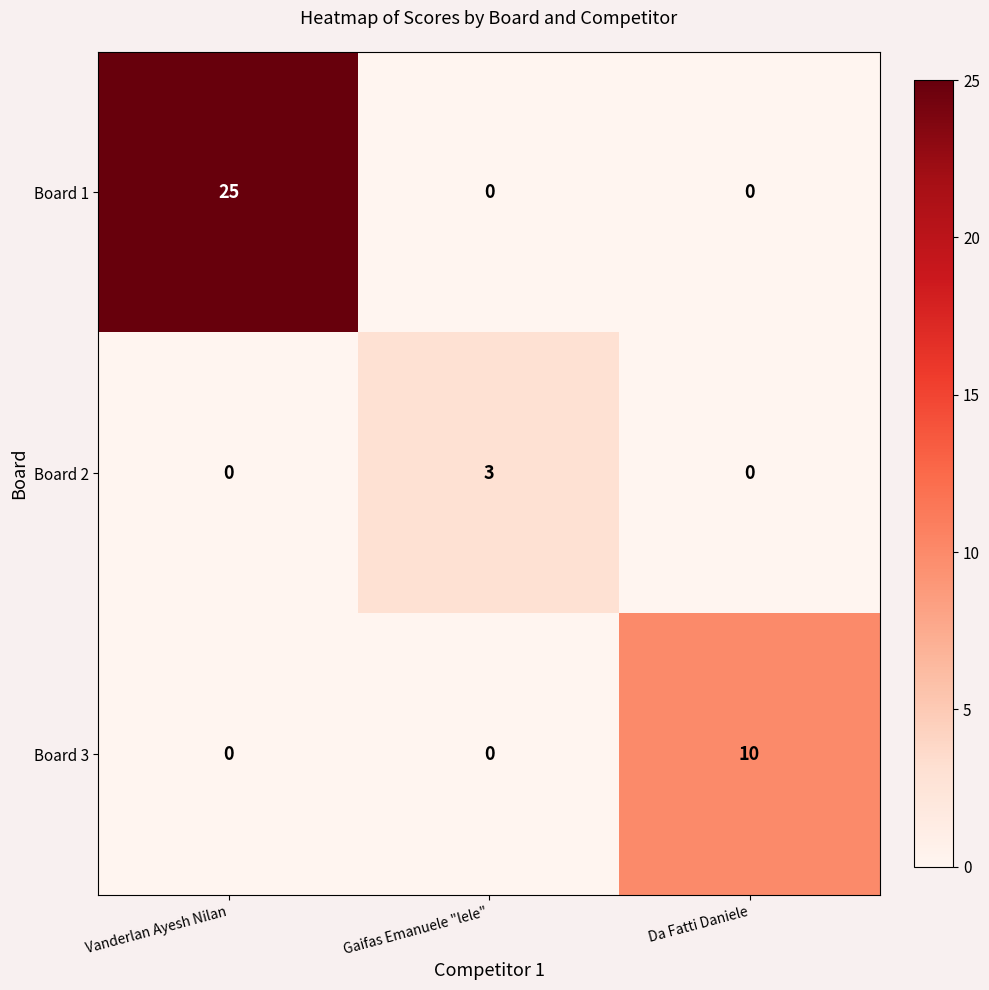

How many positive values does the Board 2 series have?

1